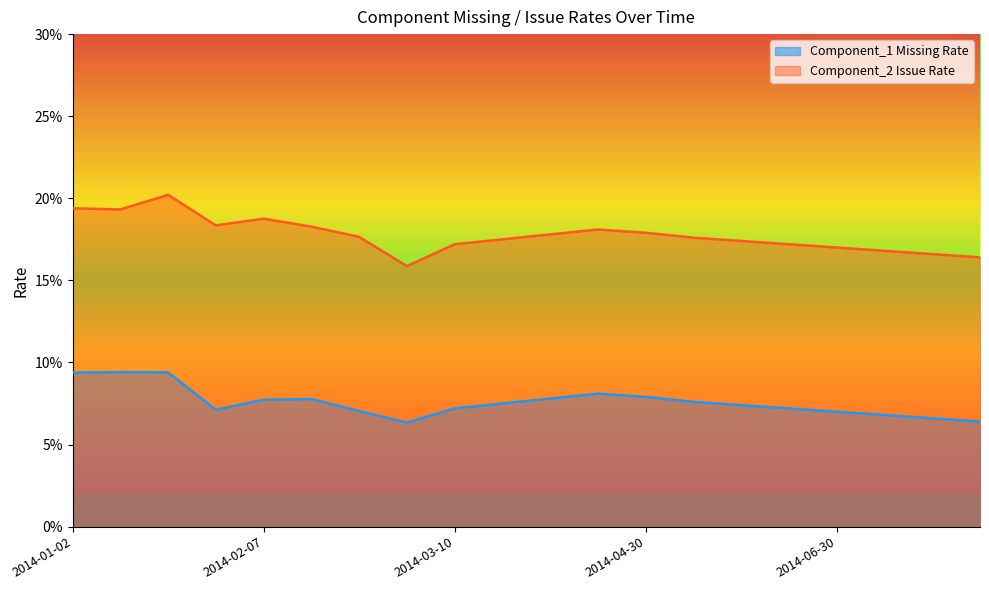

Does the chart have visible grid lines?

No